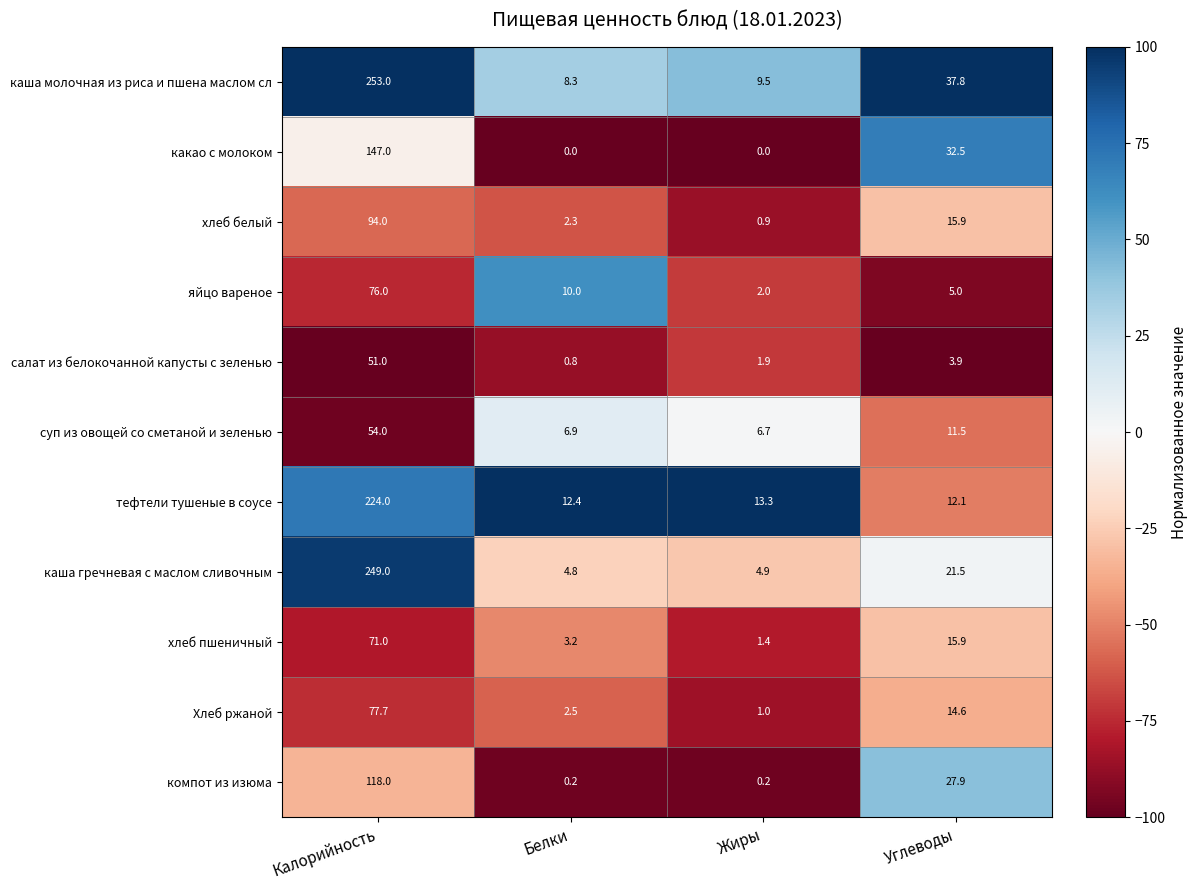

What is the smallest value displayed?

0.0